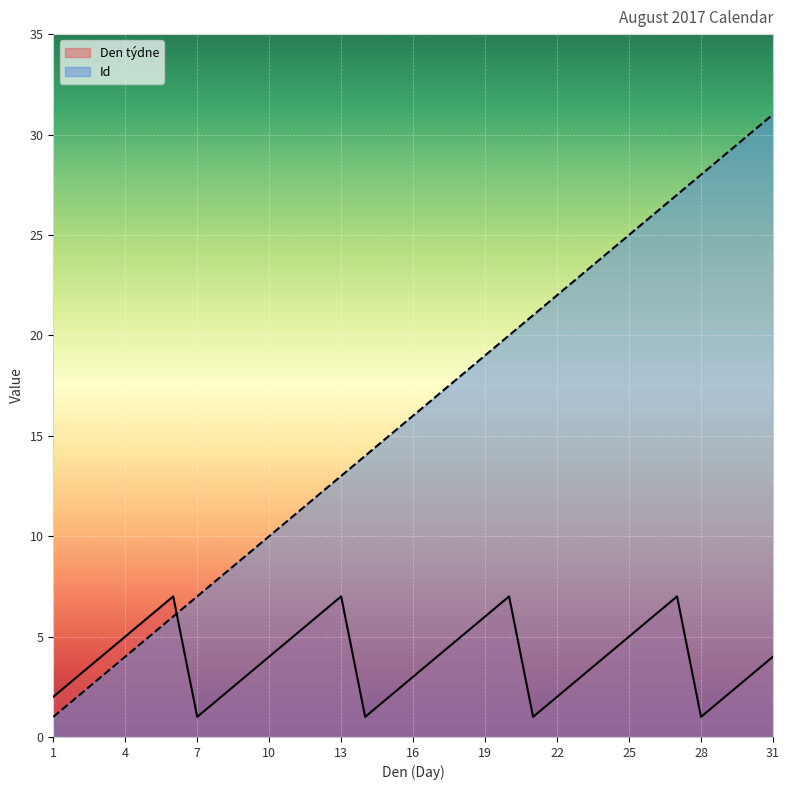

Rank the series by their average value, from lowest to highest.

Den týdne, Id